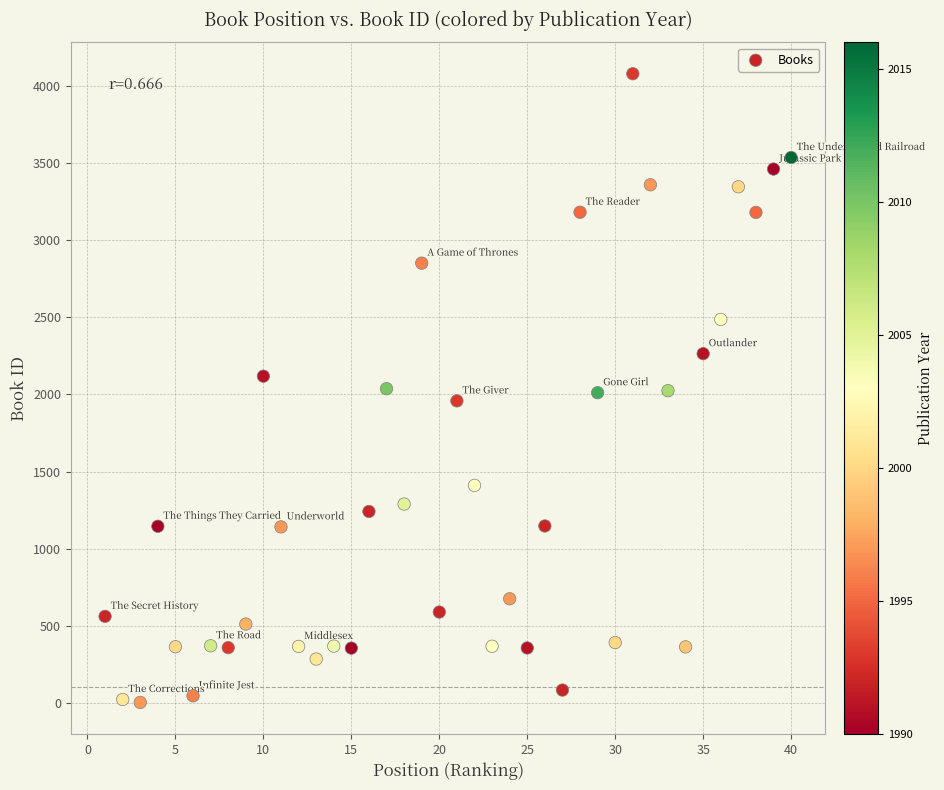

What is the range of Y values (max minus min)?

4076